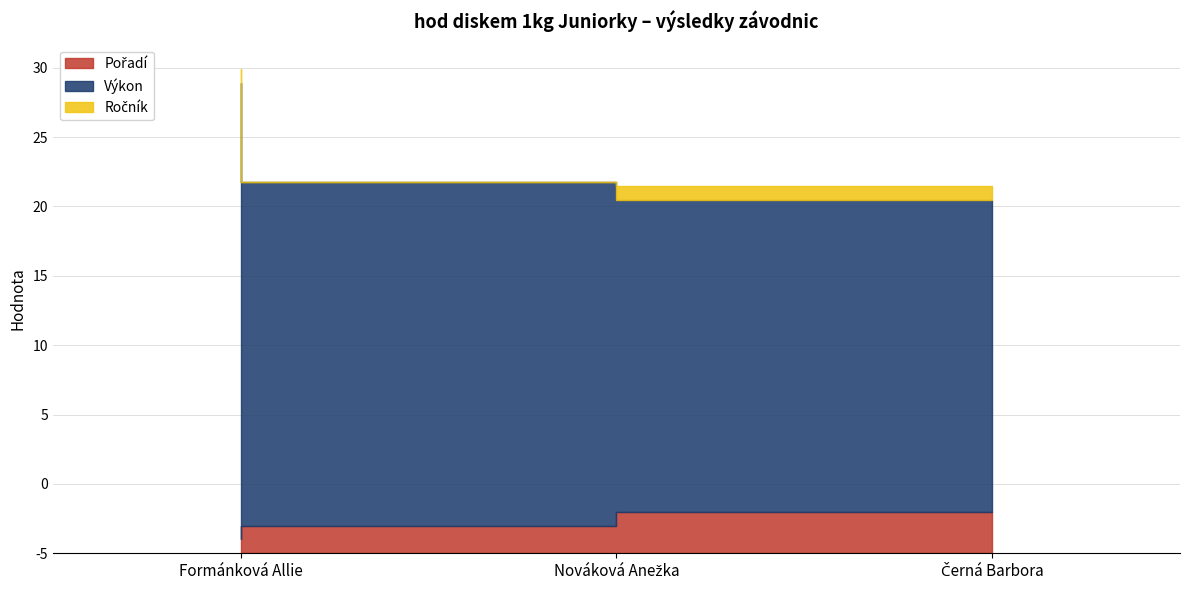

Does the chart have visible grid lines?

Yes